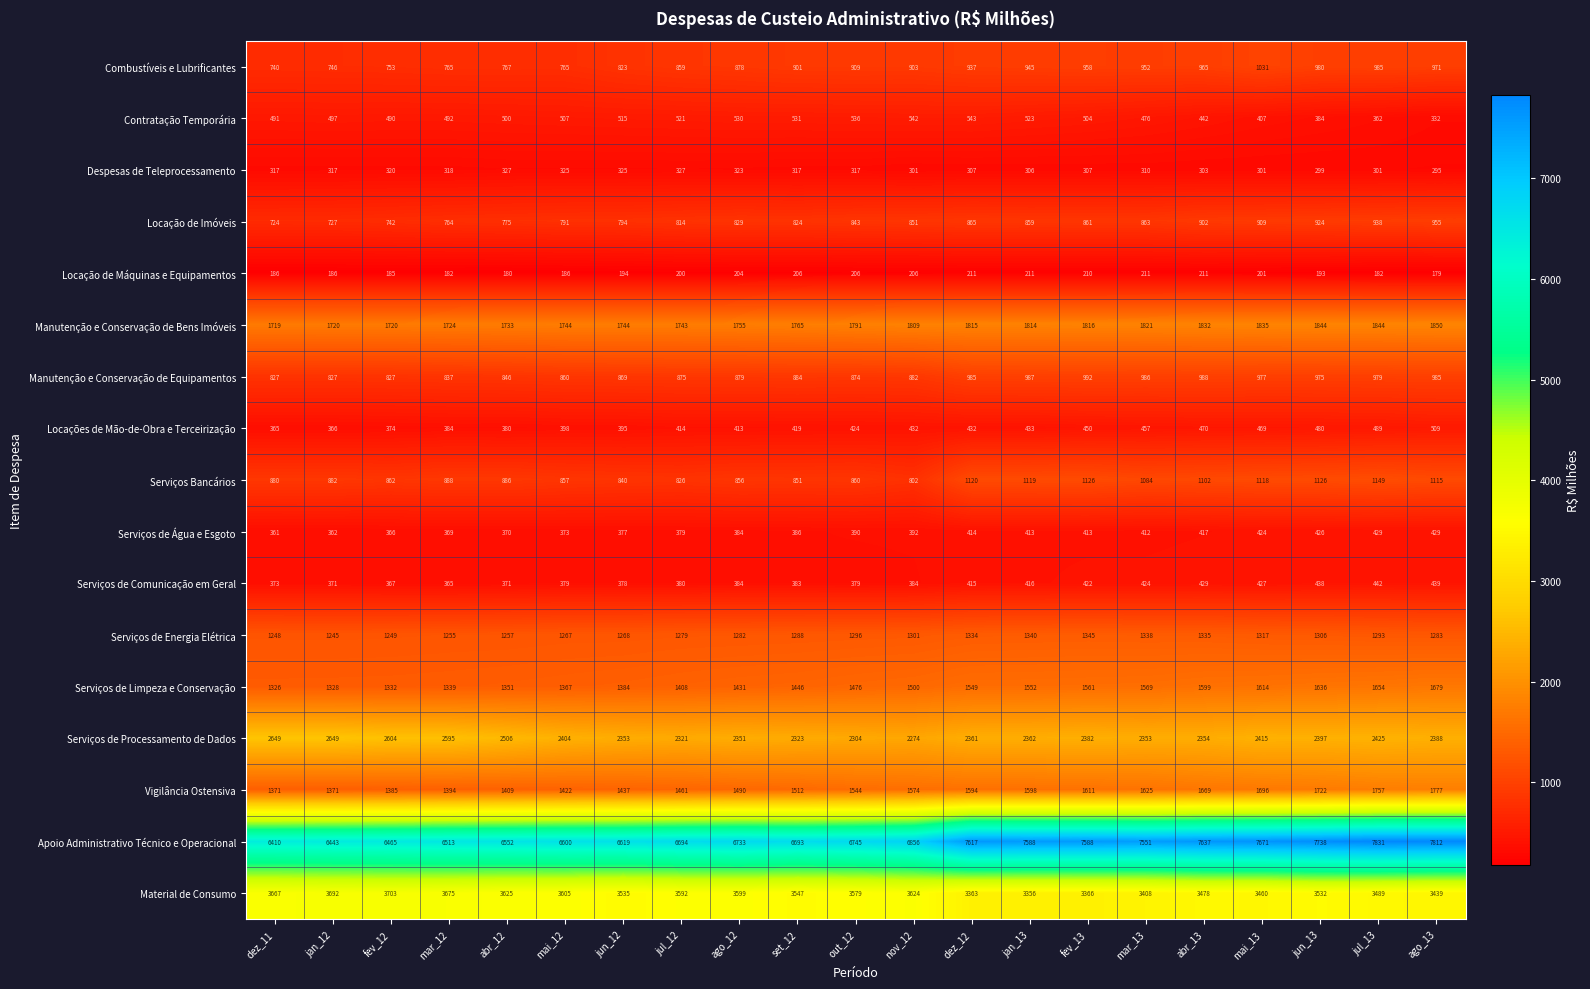

At jan_13, list the series in order from smallest to largest.

Locação de Máquinas e Equipamentos, Despesas de Teleprocessamento, Serviços de Água e Esgoto, Serviços de Comunicação em Geral, Locações de Mão-de-Obra e Terceirização, Contratação Temporária, Locação de Imóveis, Combustíveis e Lubrificantes, Manutenção e Conservação de Equipamentos, Serviços Bancários, Serviços de Energia Elétrica, Serviços de Limpeza e Conservação, Vigilância Ostensiva, Manutenção e Conservação de Bens Imóveis, Serviços de Processamento de Dados, Material de Consumo, Apoio Administrativo Técnico e Operacional